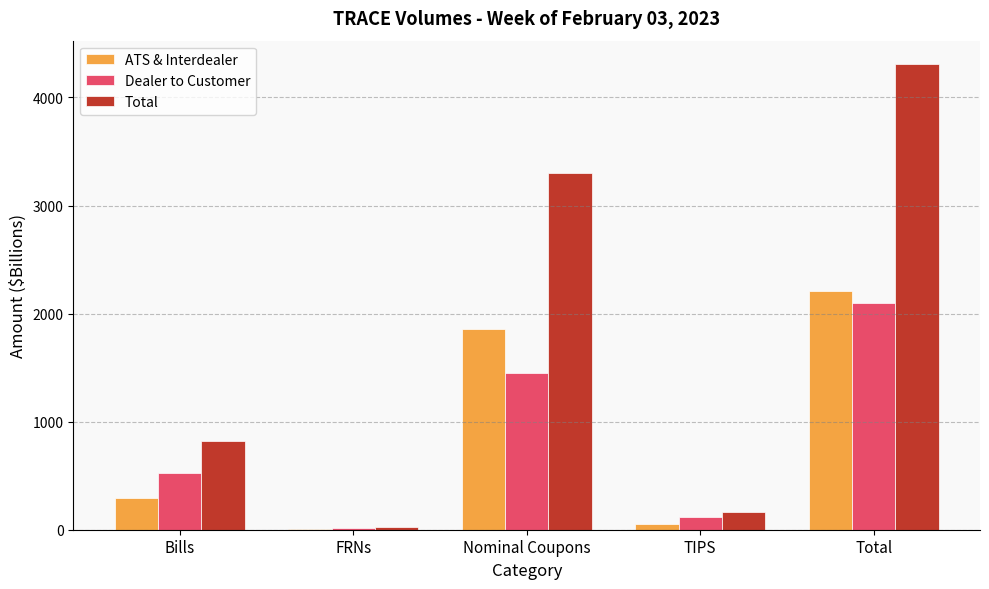

At which label does Dealer to Customer reach its peak?

Total